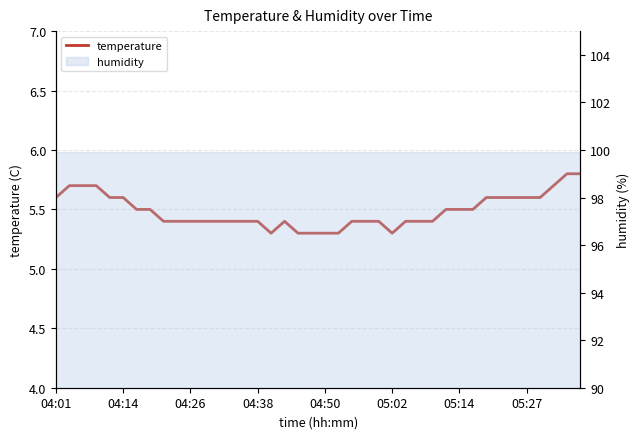

How many values are between 5 and 6?

40